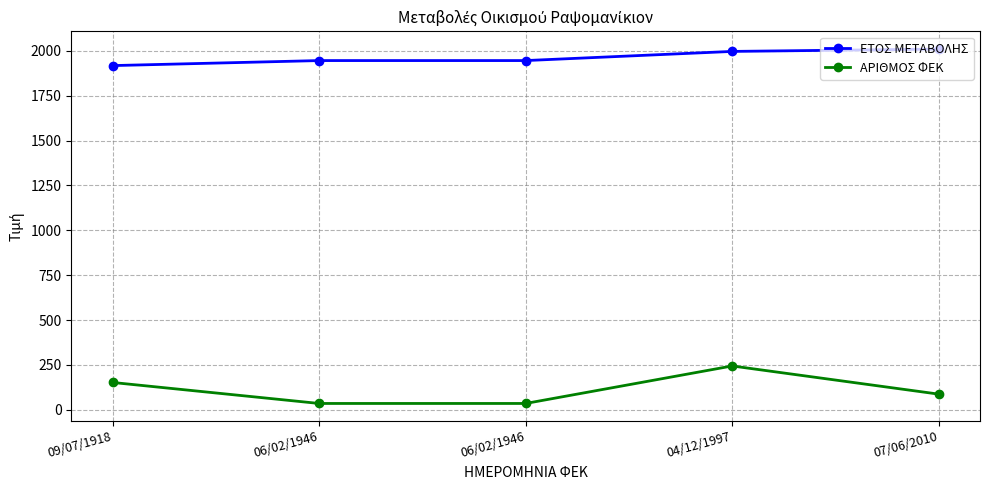

True or false: ΕΤΟΣ ΜΕΤΑΒΟΛΗΣ and ΑΡΙΘΜΟΣ ΦΕΚ intersect in this chart.

False